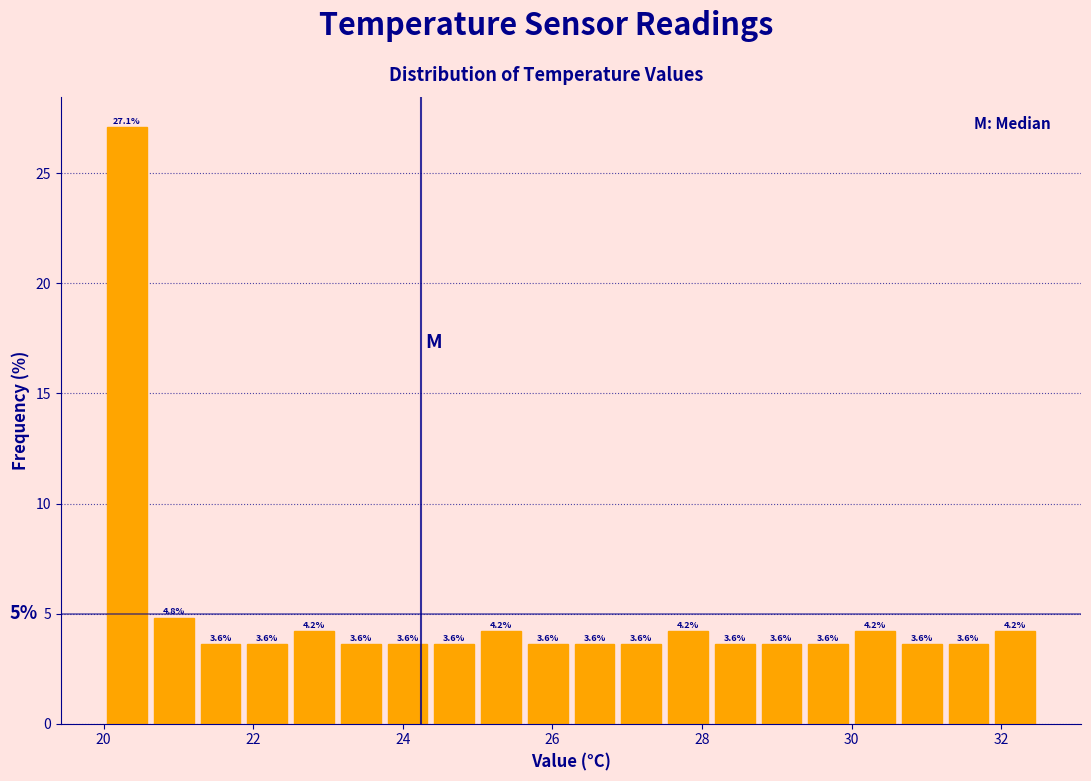

Read against the x-axis, roughly where is the centre of the tallest bar?

20.4